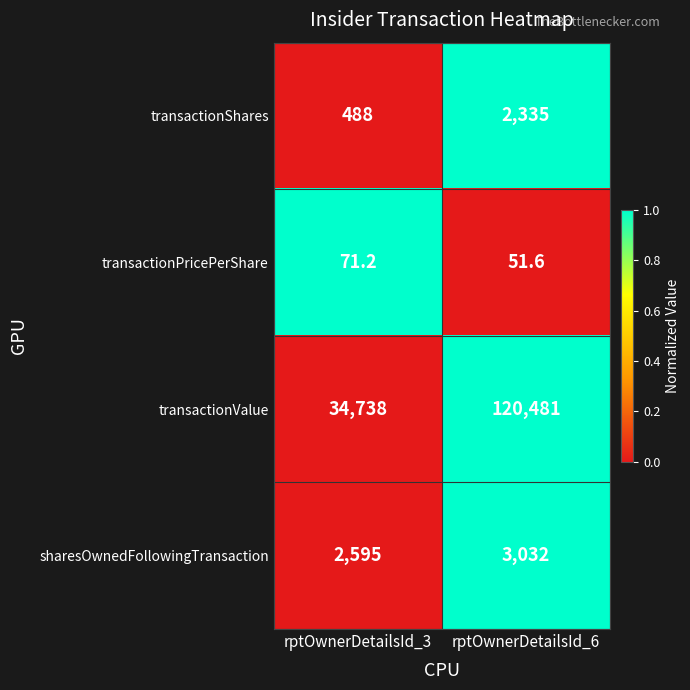

What is the spread (max minus min) of values at rptOwnerDetailsId_6?

120429.4